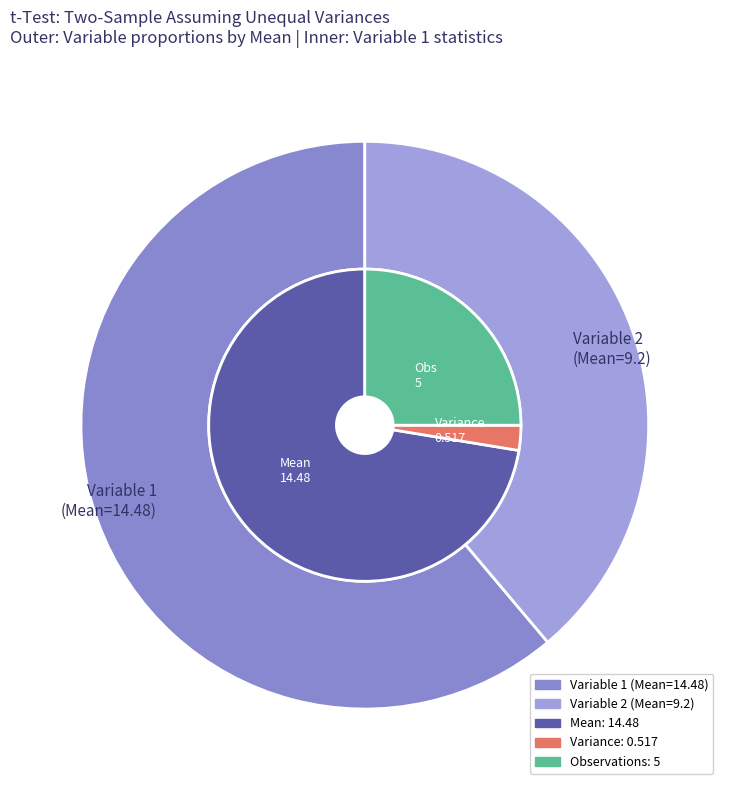

Which category accounts for the majority?

Variable 1